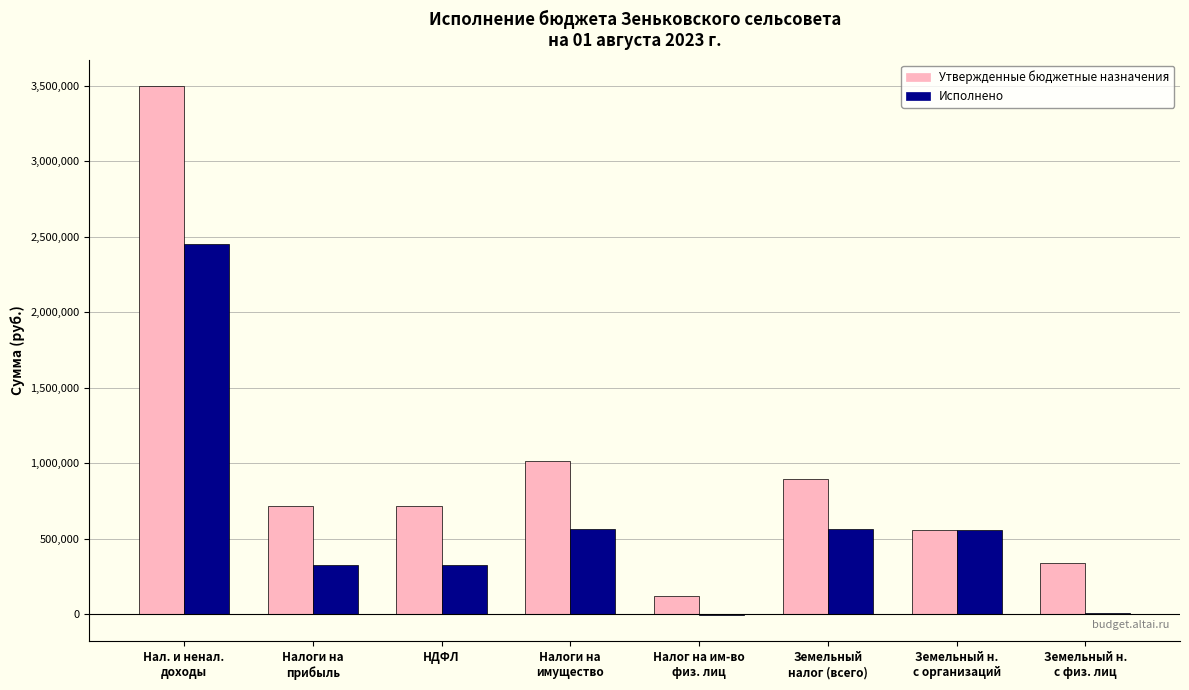

What is the maximum value shown in the chart?

3497535.9